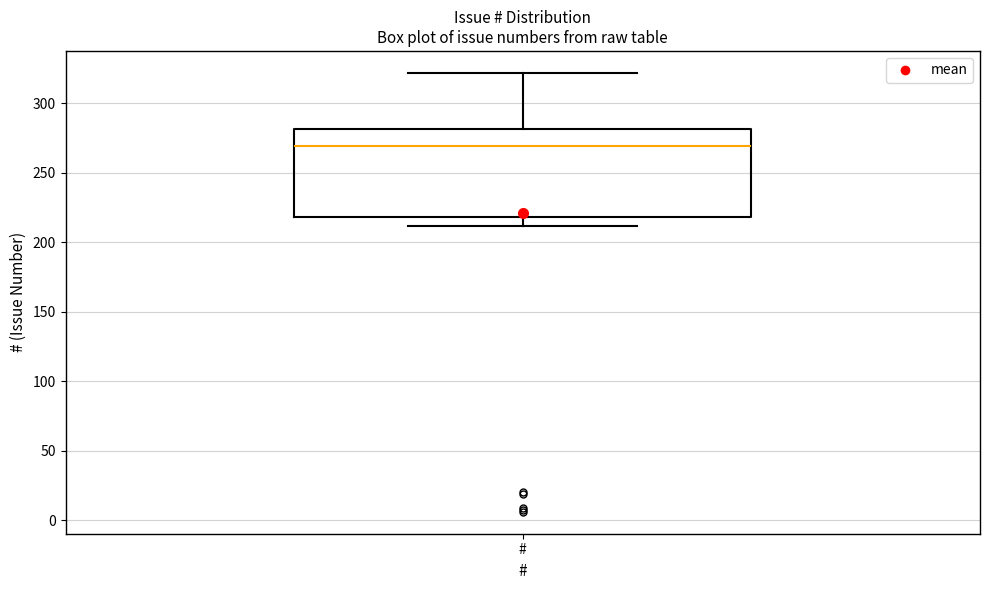

Where is the upper edge of the box for # on the y-axis? The values are not printed on the chart, so give them approximately, as read against the axis.

280